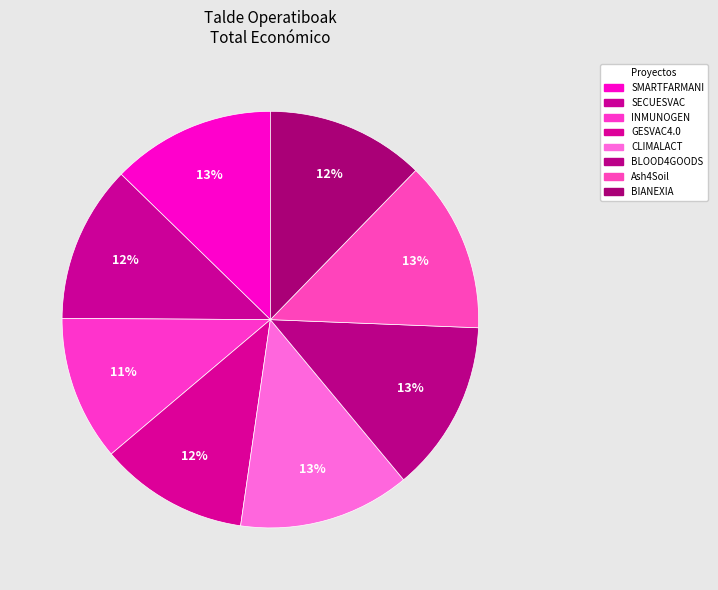

Which slice is the largest?

CLIMALACT